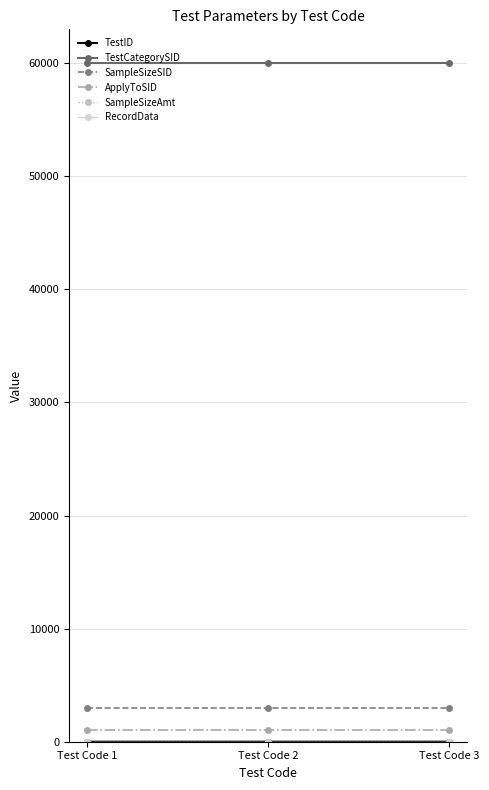

What is the difference between the highest and lowest values at Test Code 3?

60000